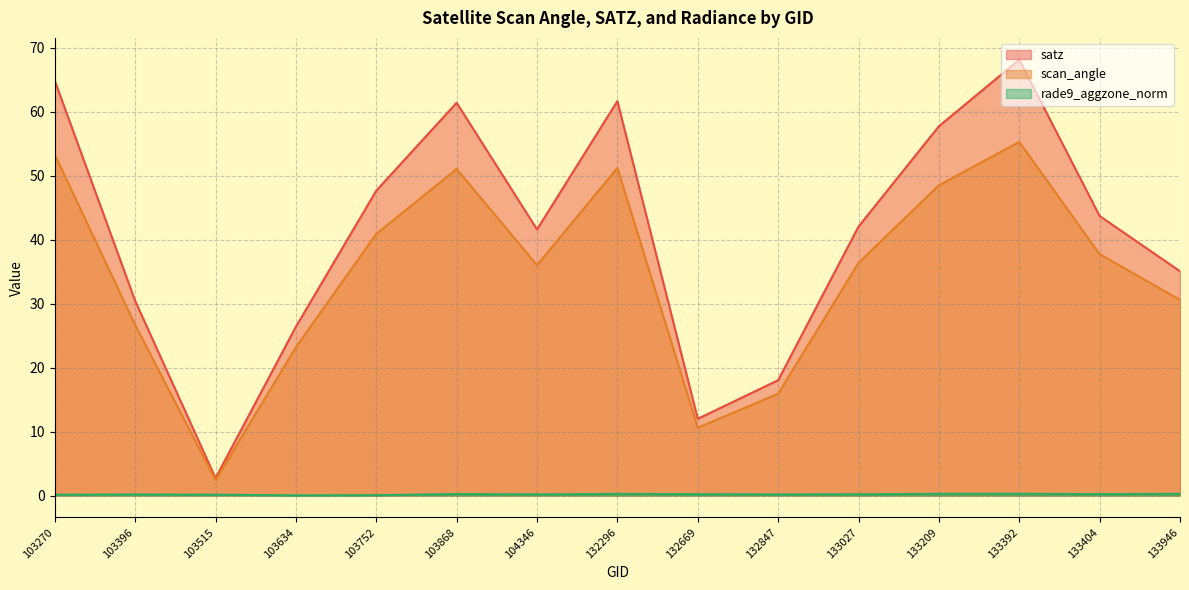

Reading right to left, extract all data points from this chart.

satz: 133946=35.1	133404=43.7	133392=68.1	133209=57.7	133027=42.0	132847=18.0	132669=12.0	132296=61.7	104346=41.6	103868=61.4	103752=47.7	103634=26.4	103515=2.7	103396=30.4	103270=64.8
scan_angle: 133946=30.6	133404=37.7	133392=55.3	133209=48.5	133027=36.4	132847=15.9	132669=10.6	132296=51.2	104346=36.0	103868=51.0	103752=40.9	103634=23.2	103515=2.4	103396=26.7	103270=53.3
rade9_aggzone_norm: 133946=0.3	133404=0.2	133392=0.3	133209=0.3	133027=0.2	132847=0.2	132669=0.2	132296=0.3	104346=0.2	103868=0.2	103752=0.1	103634=0.0	103515=0.1	103396=0.2	103270=0.1